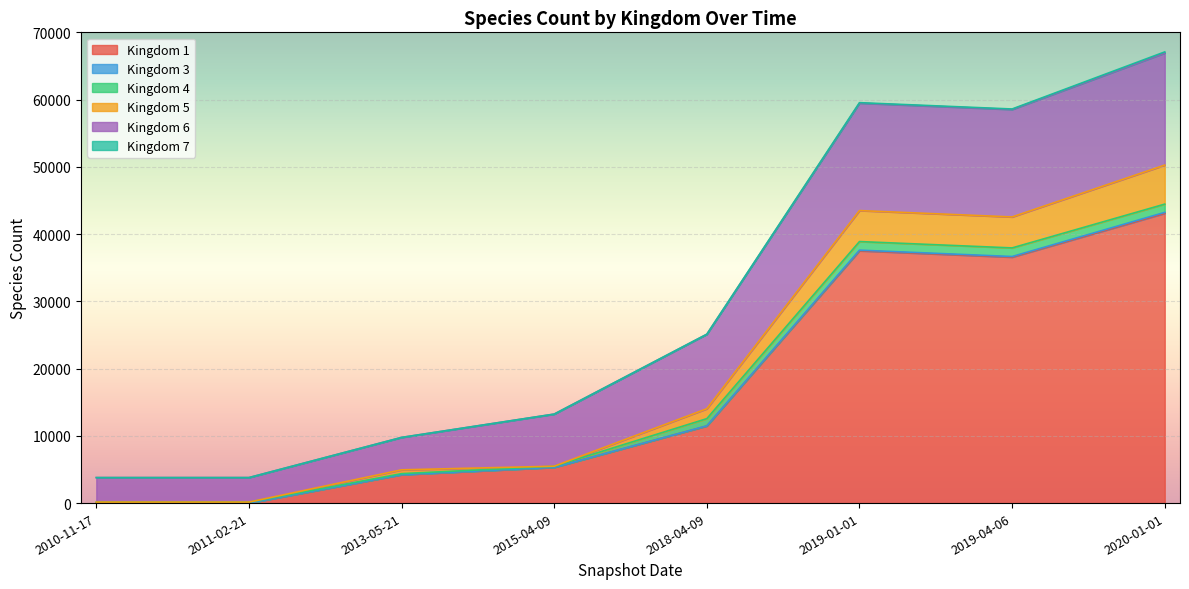

What is the highest value of the Kingdom 4 series?

1279